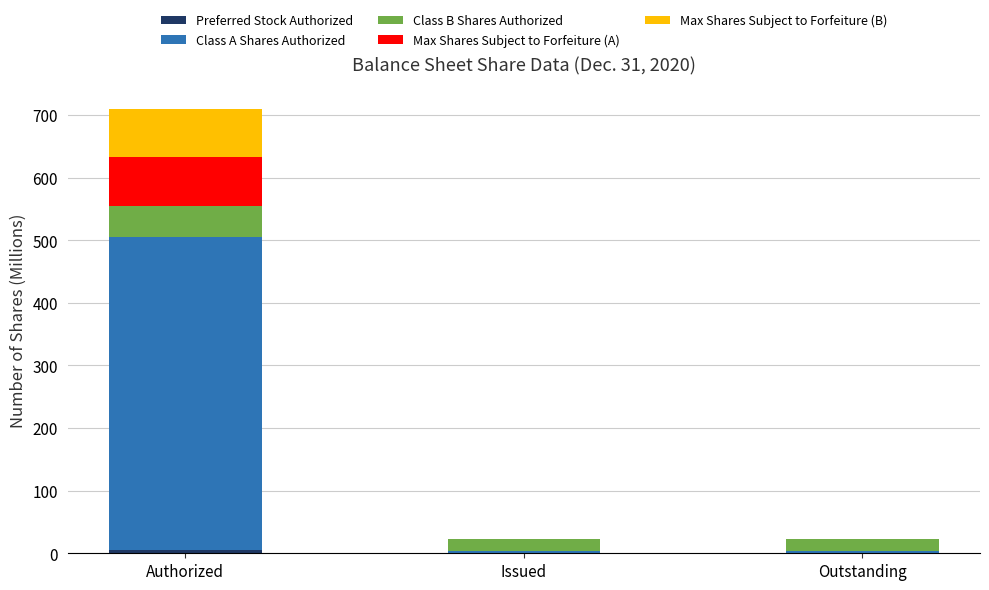

At which category is the sum across all series the highest?

Authorized